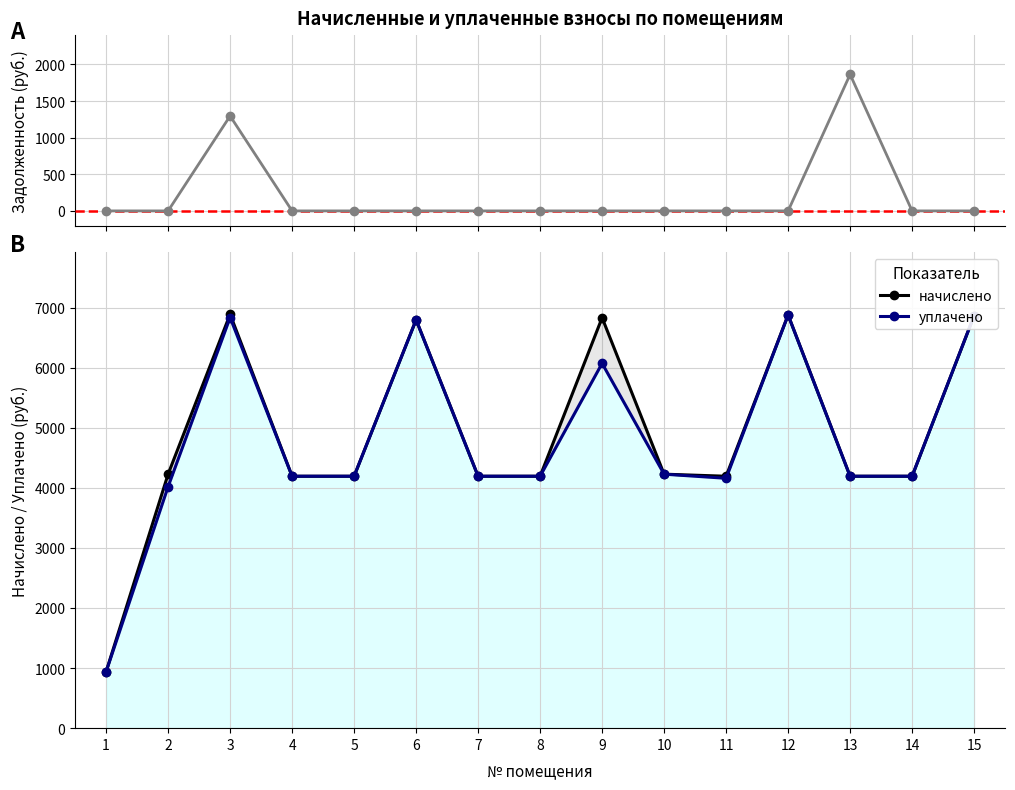

True or false: уплачено and задолженность intersect in this chart.

False